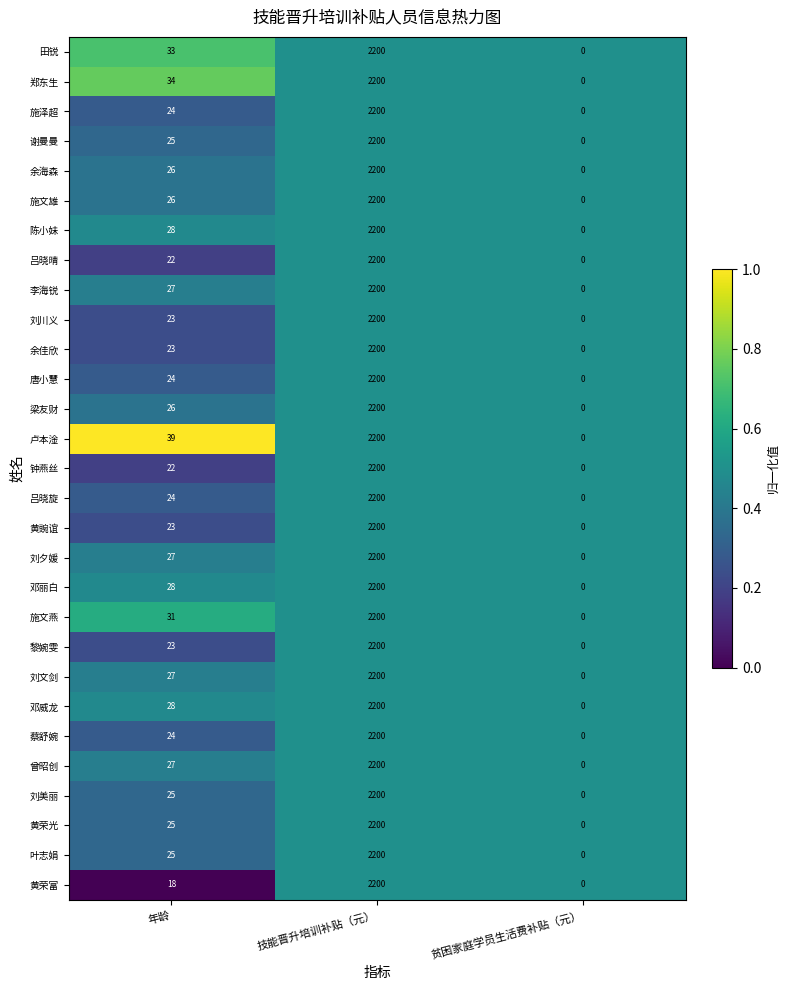

At which category is the sum across all series the highest?

技能晋升培训补贴（元）